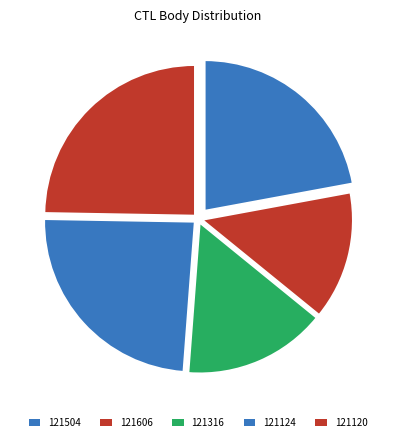

True or false: 121606 accounts for 26% of the total.

False